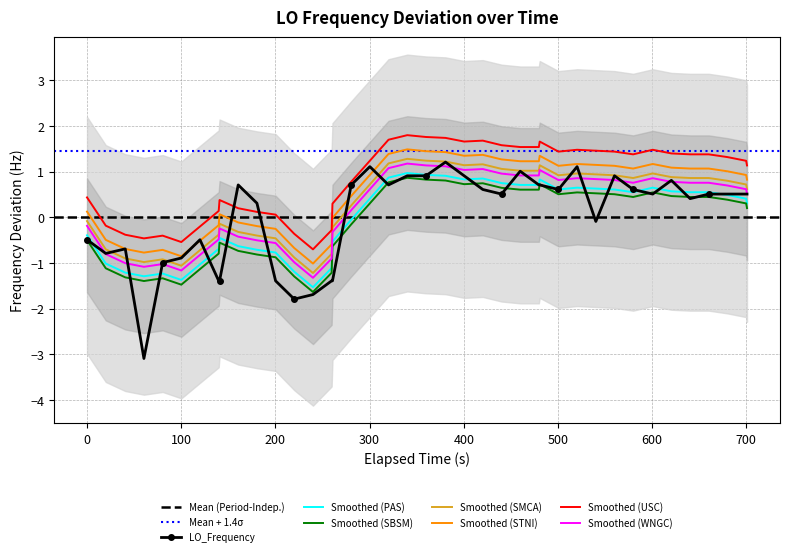

True or false: Smoothed (SMCA) and Smoothed (SBSM) cross at least once.

False